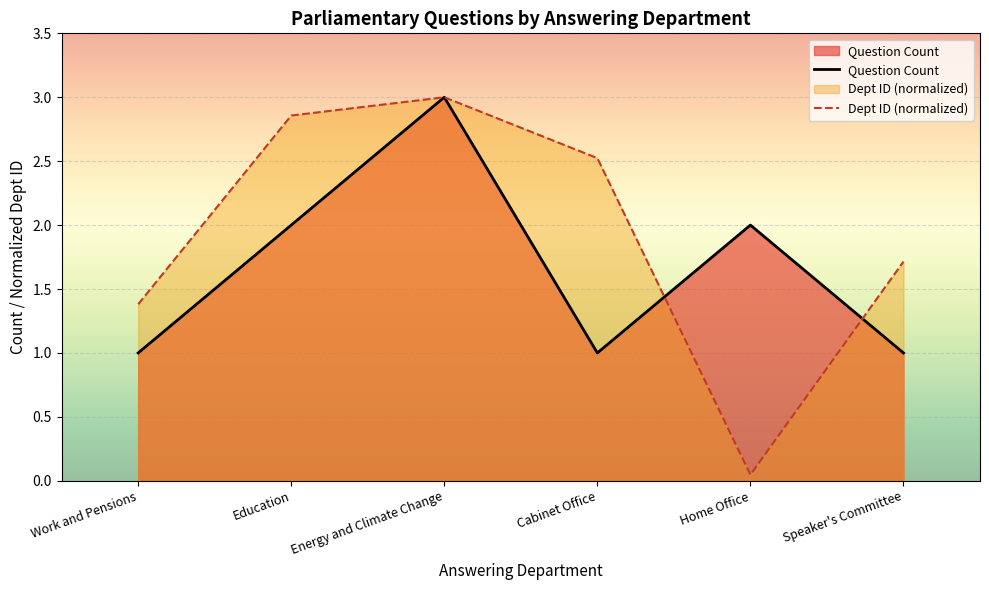

The value of Question Count at Work and Pensions is 1.0. True or false?

True